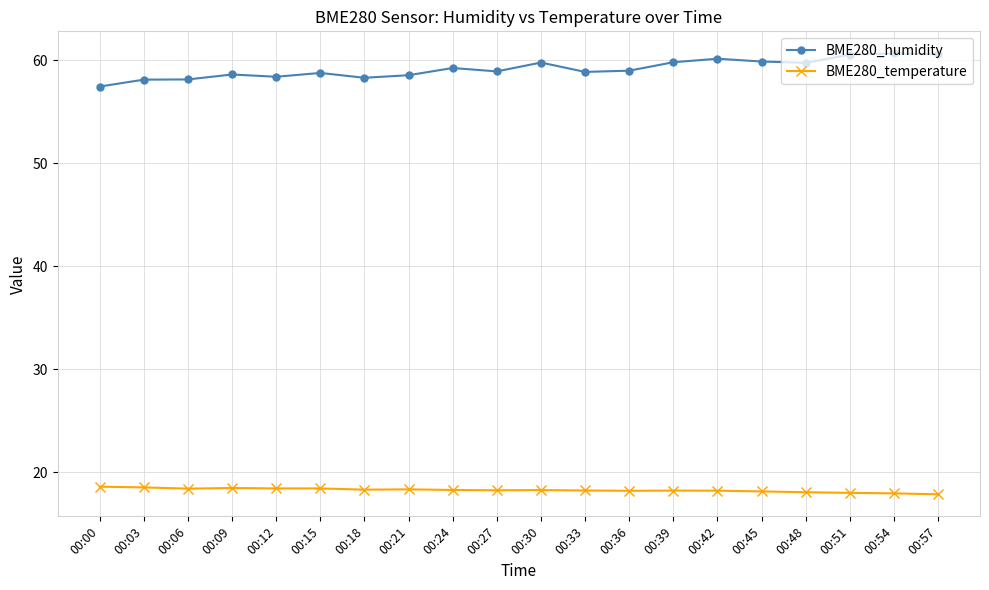

How many lines are shown in the chart?

2